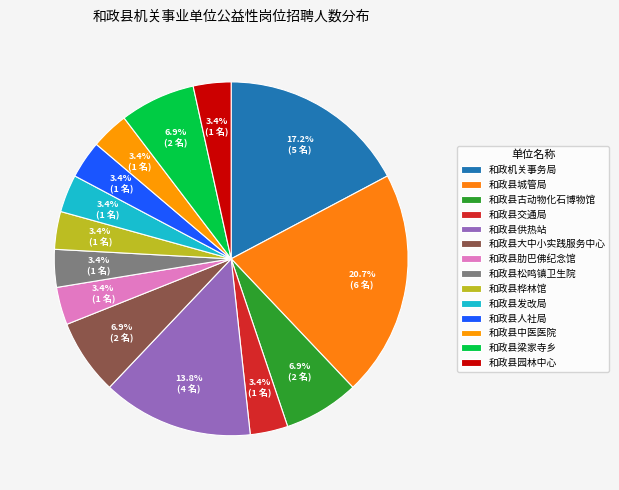

To the nearest percent, what percentage of the pie is 和政机关事务局?

17%